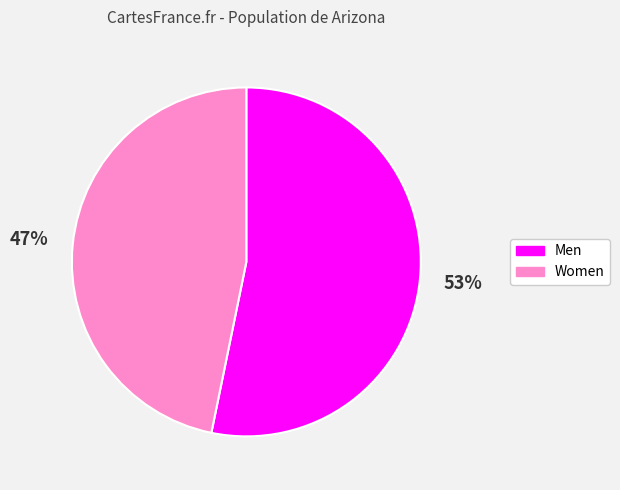

What is the ratio of the value at Women to the value at Men?

0.9